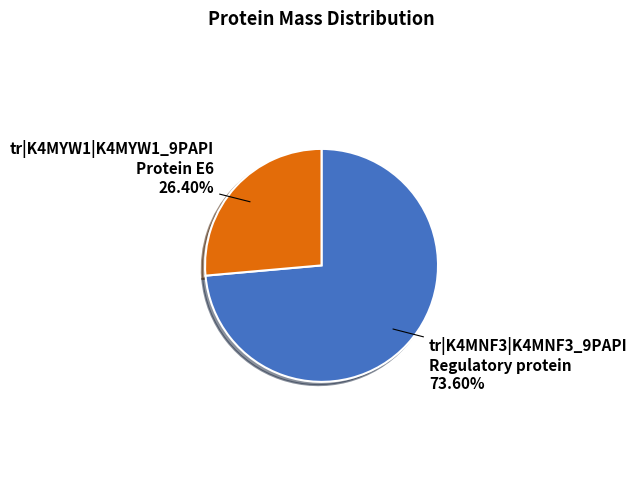

Which has a higher value, tr|K4MNF3|K4MNF3_9PAPI Regulatory protein or tr|K4MYW1|K4MYW1_9PAPI Protein E6?

tr|K4MNF3|K4MNF3_9PAPI Regulatory protein